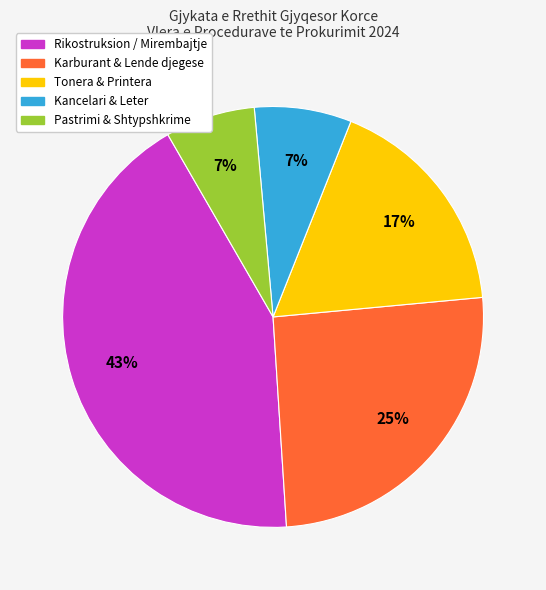

To the nearest percent, what is the difference between the largest and smallest slice percentages?

36%